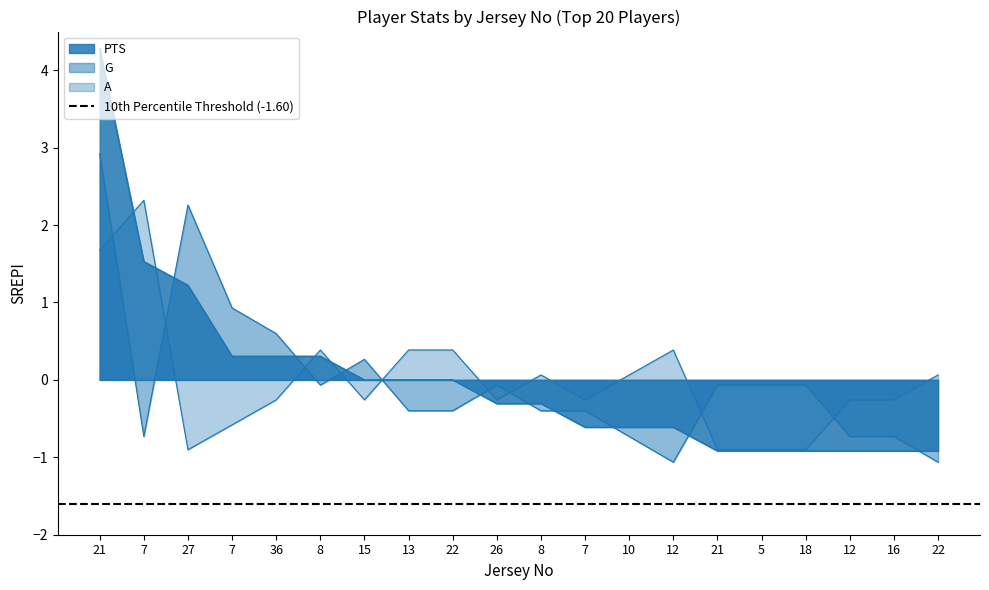

Which has a higher value, 13 or 5?

13